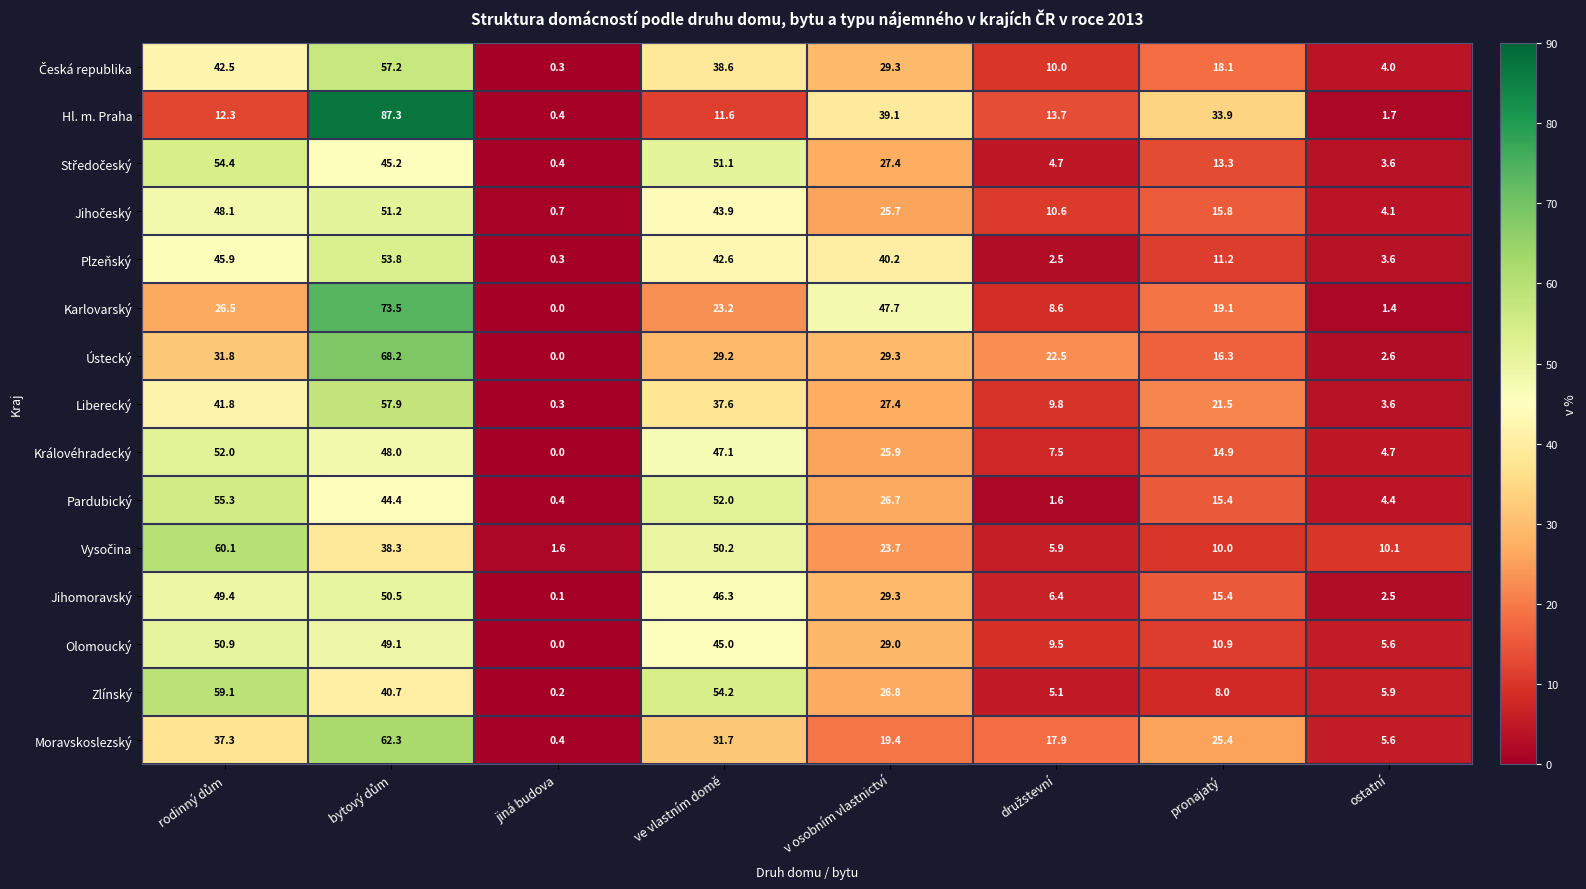

Read the Olomoucký value at v osobním vlastnictví.

29.0